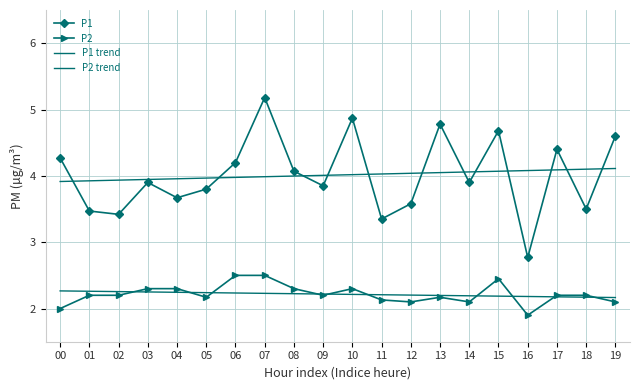

Is it true that P2 equals 2.3 at 03?

True